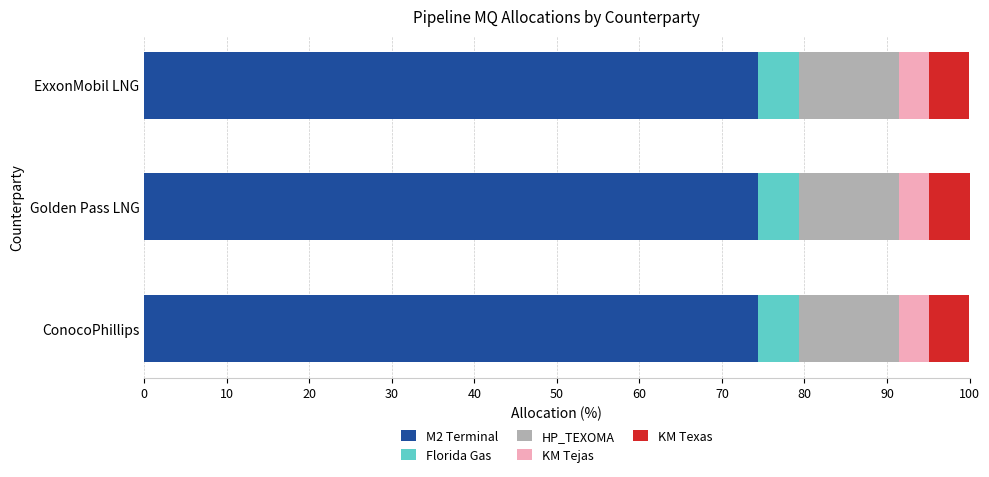

What is the sum of the M2 Terminal values at ConocoPhillips and Golden Pass LNG?

148.7